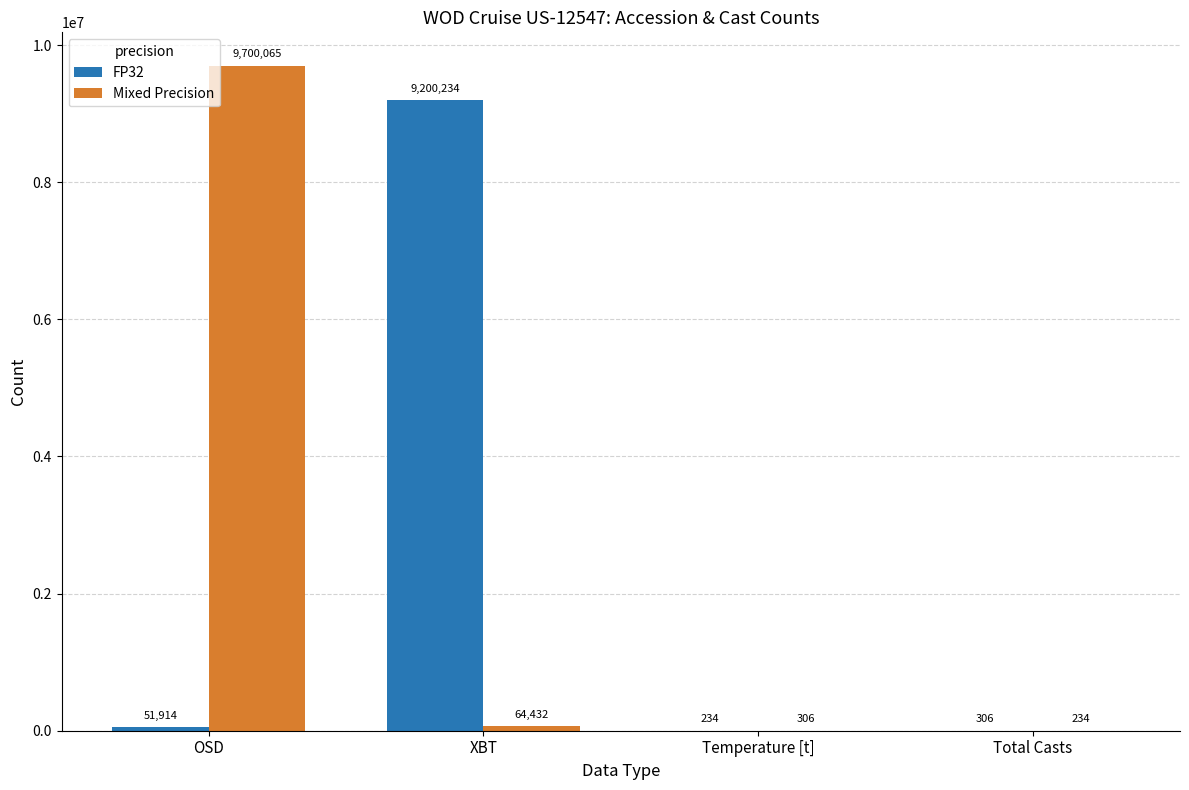

Does the chart contain stacked bars?

No